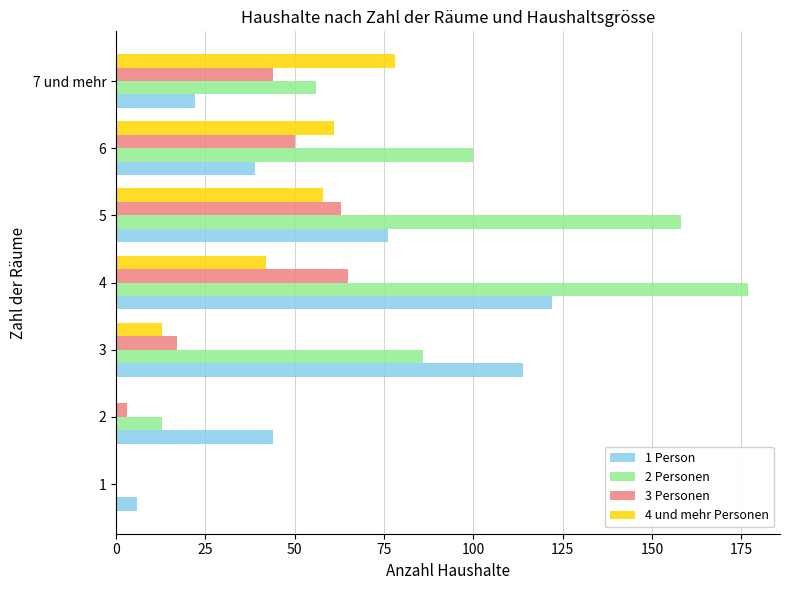

The value of 2 Personen at 5 is 234. True or false?

False